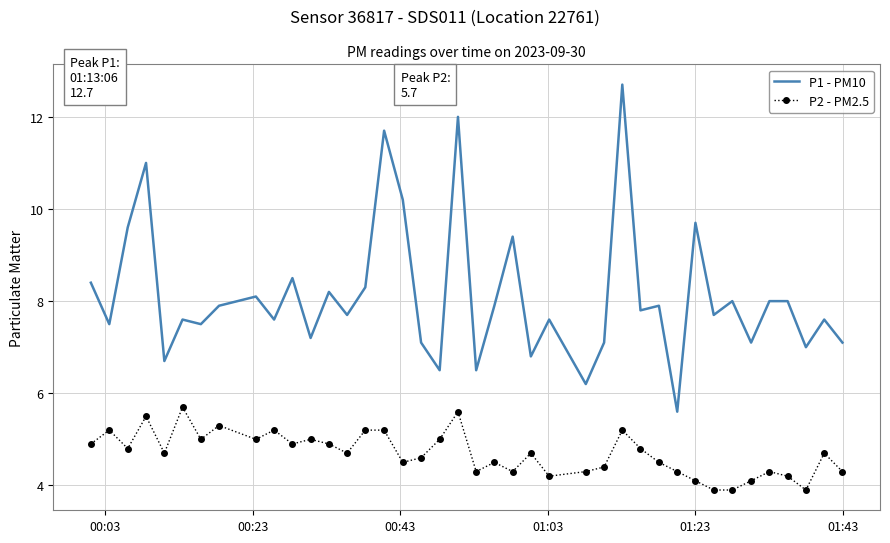

Rank the series by their average value, from highest to lowest.

P1 - PM10, P2 - PM2.5